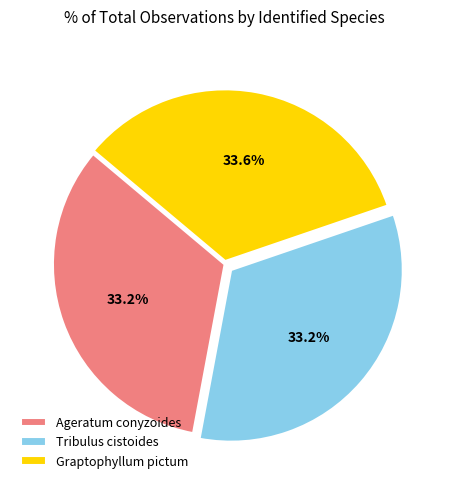

To the nearest percent, what percentage of the pie is Ageratum conyzoides?

33%